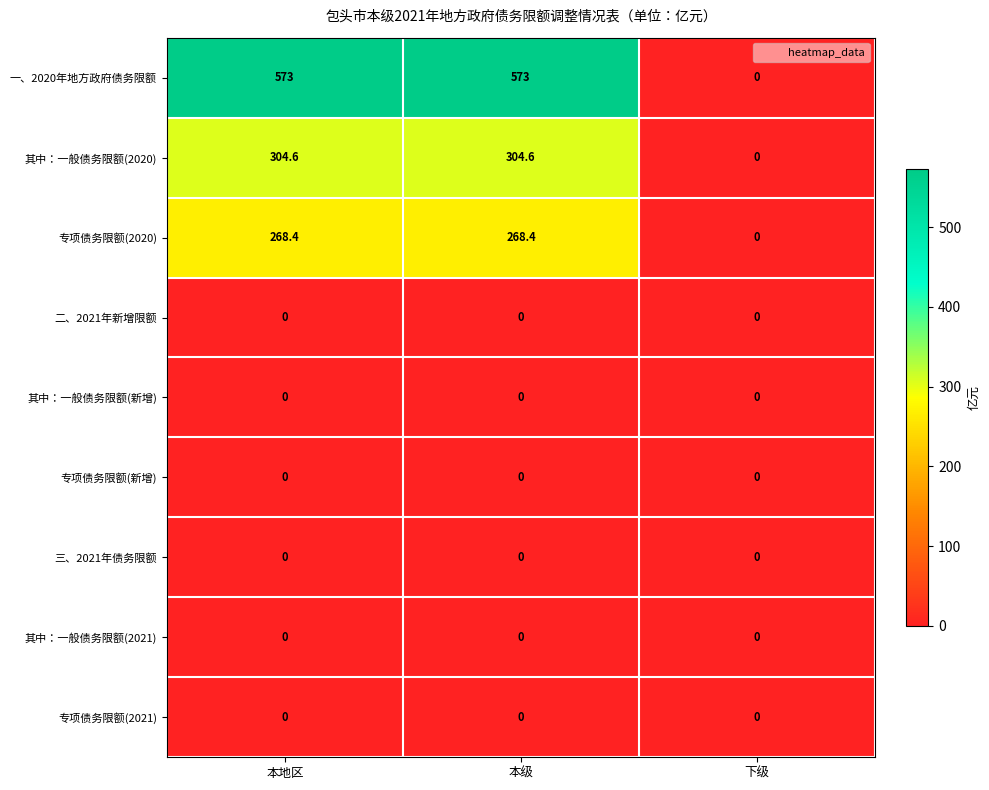

Which series has the widest spread of values?

一、2020年地方政府债务限额